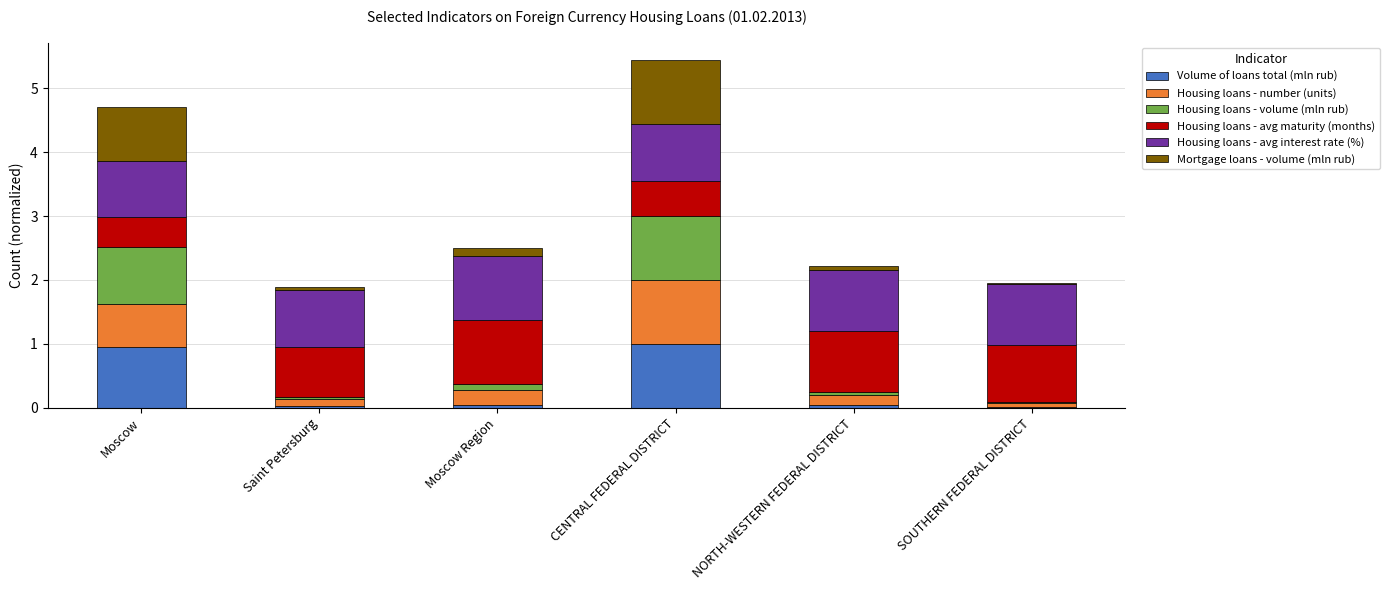

What is the highest value of the Volume of loans total (mln rub) series?

1.0